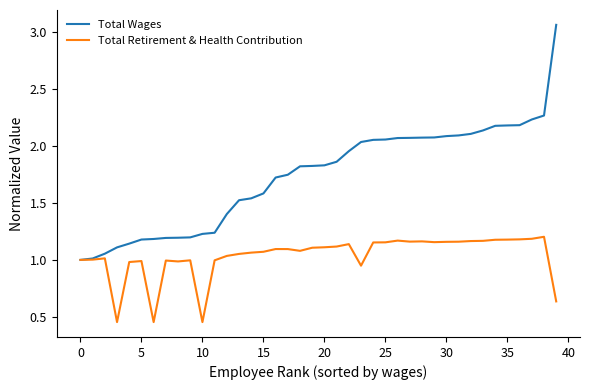

What are all the series names shown in the legend?

Total Wages, Total Retirement & Health Contribution